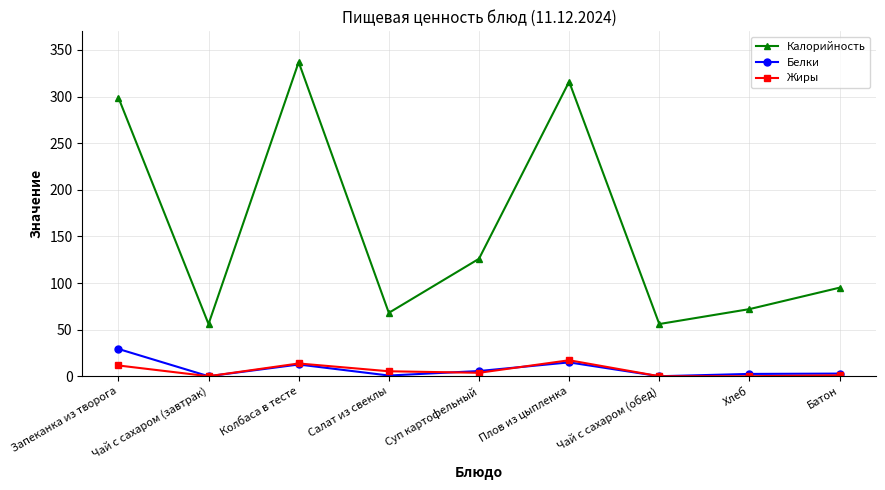

Is it true that Жиры equals 11.5 at Запеканка из творога?

True